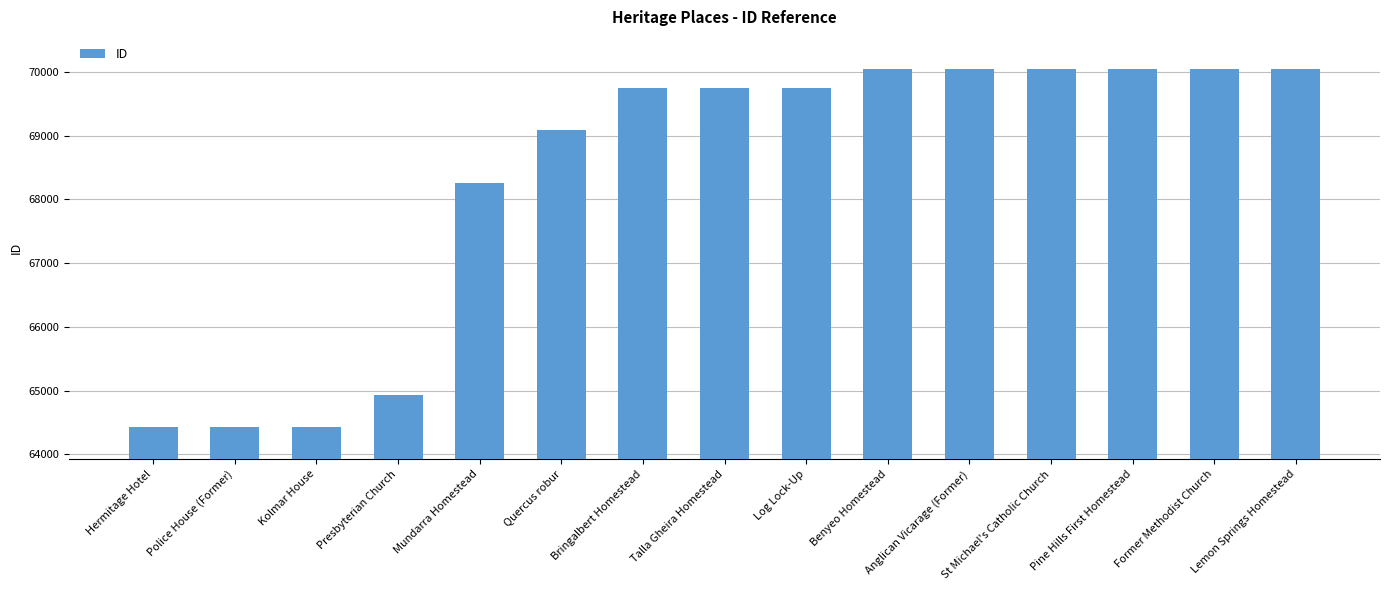

The value at Lemon Springs Homestead is 70053. True or false?

True